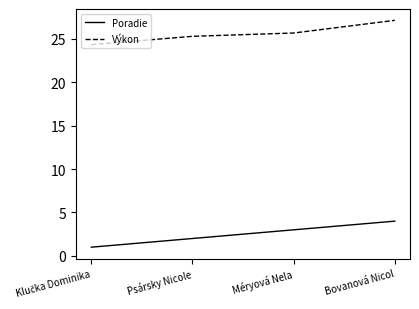

What value does the Poradie series have at Psársky Nicole?

2.0